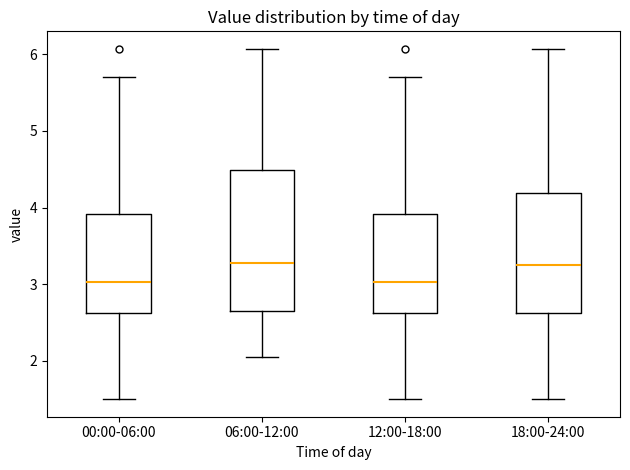

Reading left to right, transcribe this box plot: for each box, give where its median line is, the range the box spans, and where its two whiskers end, as read against the y-axis. The values are not printed on the chart, so give them approximately, as read against the axis.

00:00-06:00: median 3.0, box 2.6 to 3.9, whiskers 1.5 to 5.7
06:00-12:00: median 3.3, box 2.6 to 4.5, whiskers 2.1 to 6.1
12:00-18:00: median 3.0, box 2.6 to 3.9, whiskers 1.5 to 5.7
18:00-24:00: median 3.3, box 2.6 to 4.2, whiskers 1.5 to 6.1